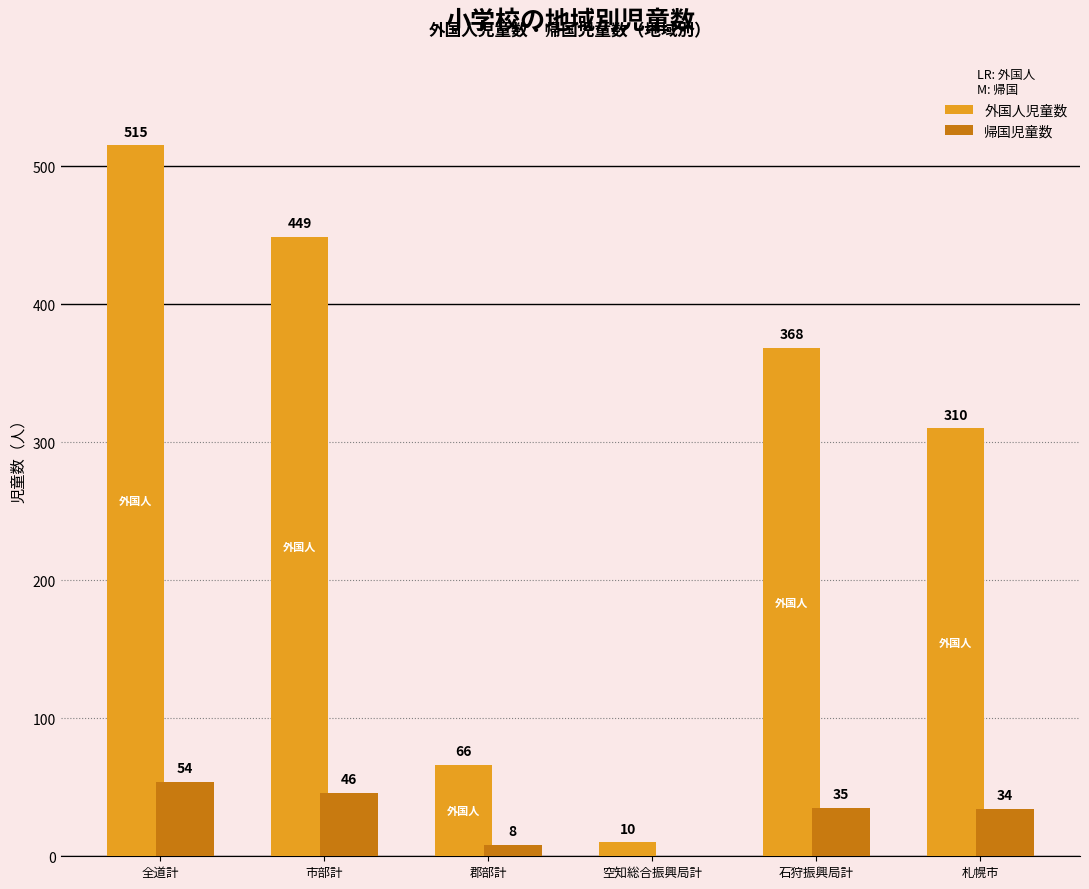

Between 郡部計 and 石狩振興局計, which series saw the biggest shift?

外国人児童数